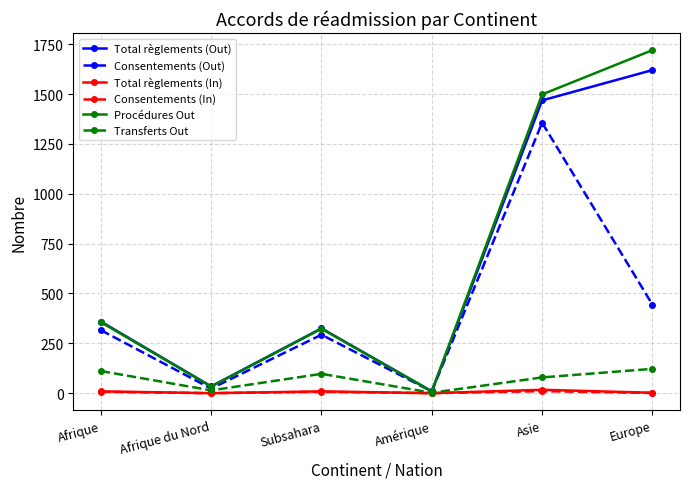

The Procédures Out series shows 570 at Subsahara. True or false?

False